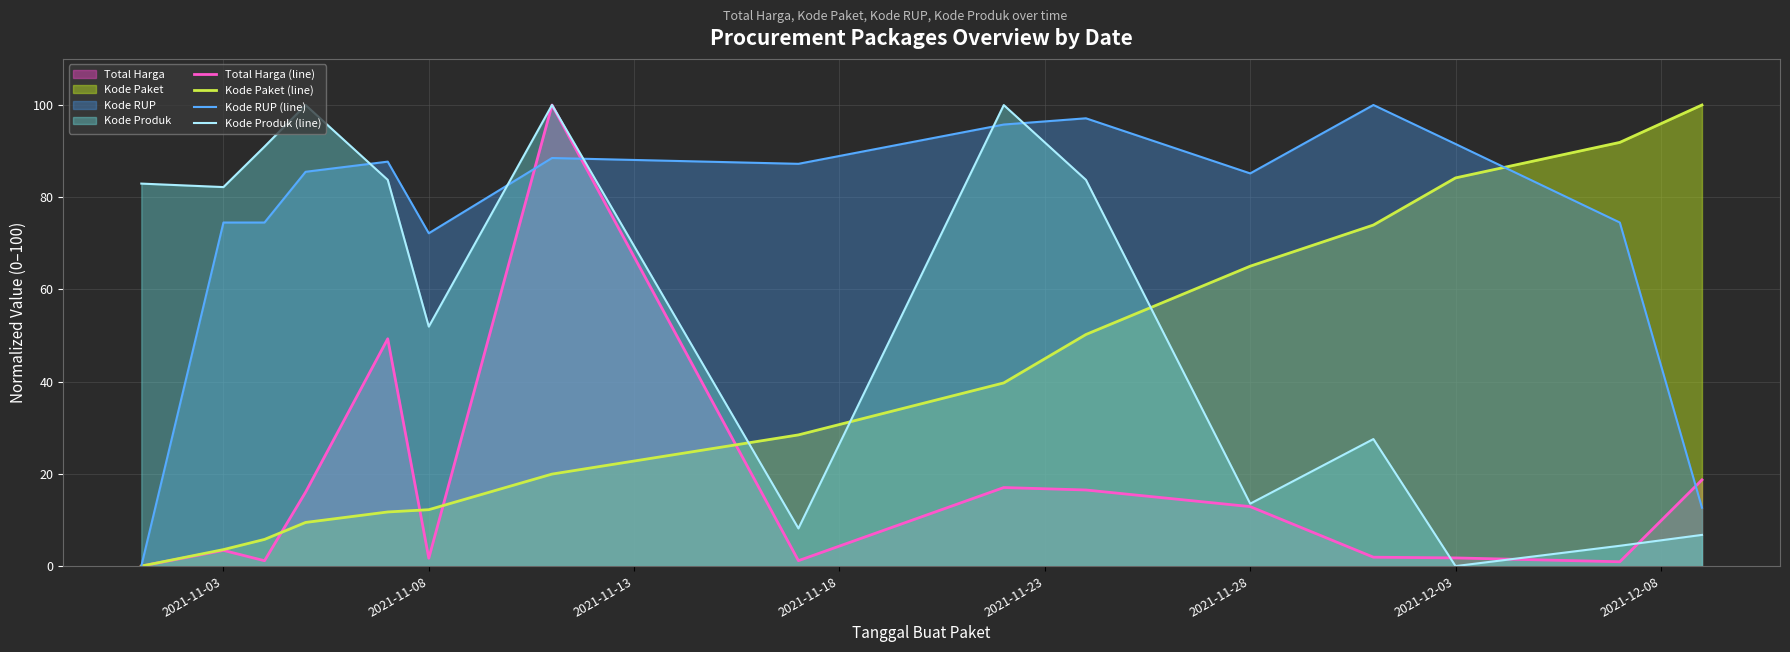

Which series has the largest total across all categories?

Kode RUP (line)